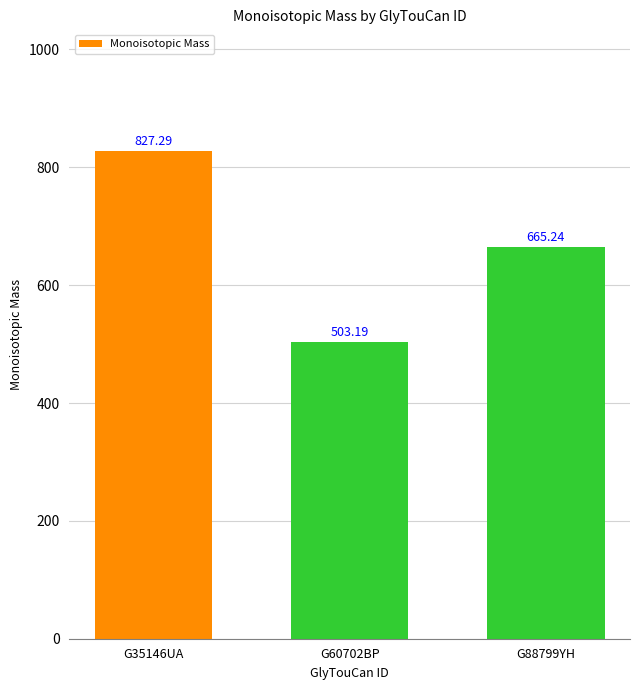

Where does the data first go above 665?

G35146UA